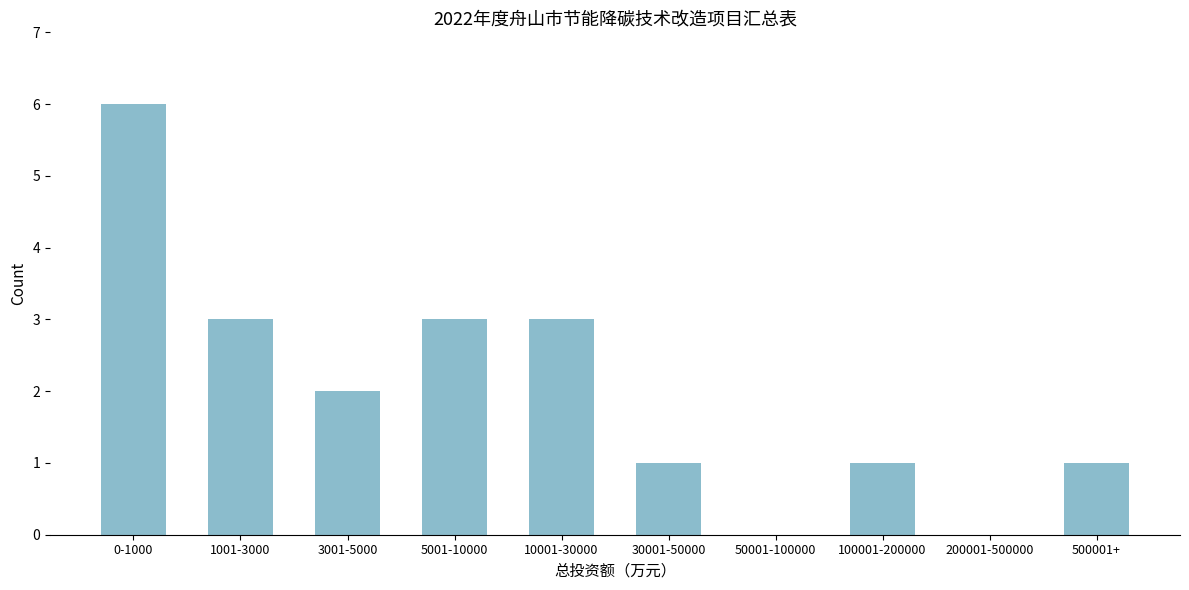

Reading left to right, list all the values displayed in this chart.

0-1000=6	1001-3000=3	3001-5000=2	5001-10000=3	10001-30000=3	30001-50000=1	50001-100000=0	100001-200000=1	200001-500000=0	500001+=1